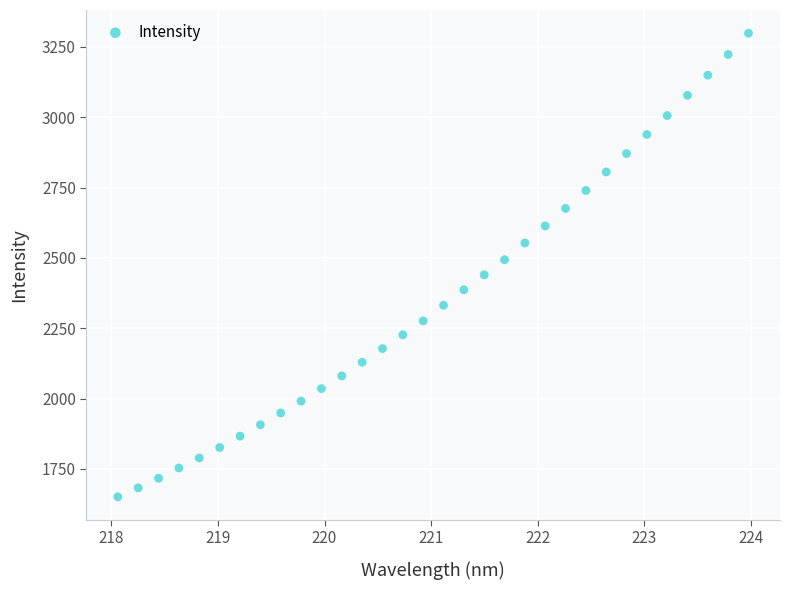

What is the range of X values (max minus min)?

5.9